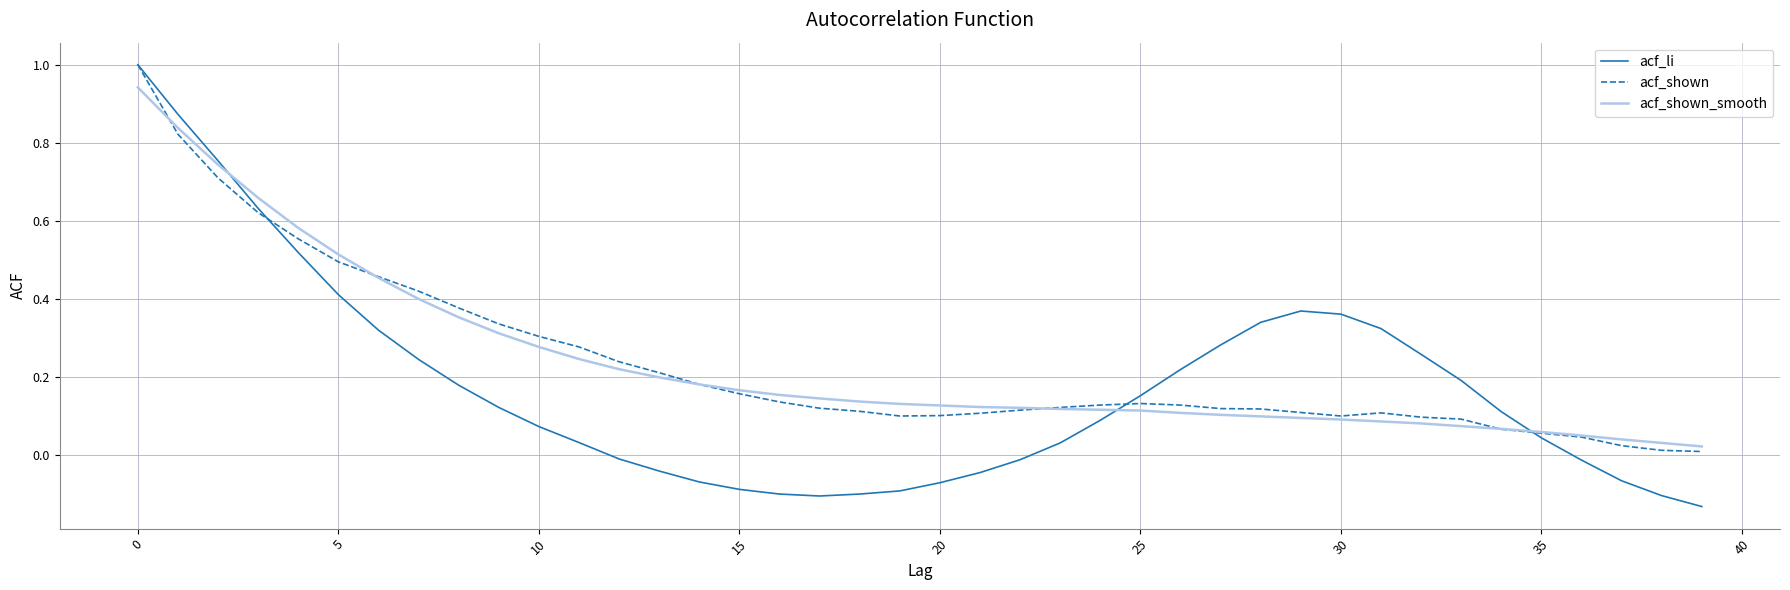

How many values in acf_li are below zero?

15